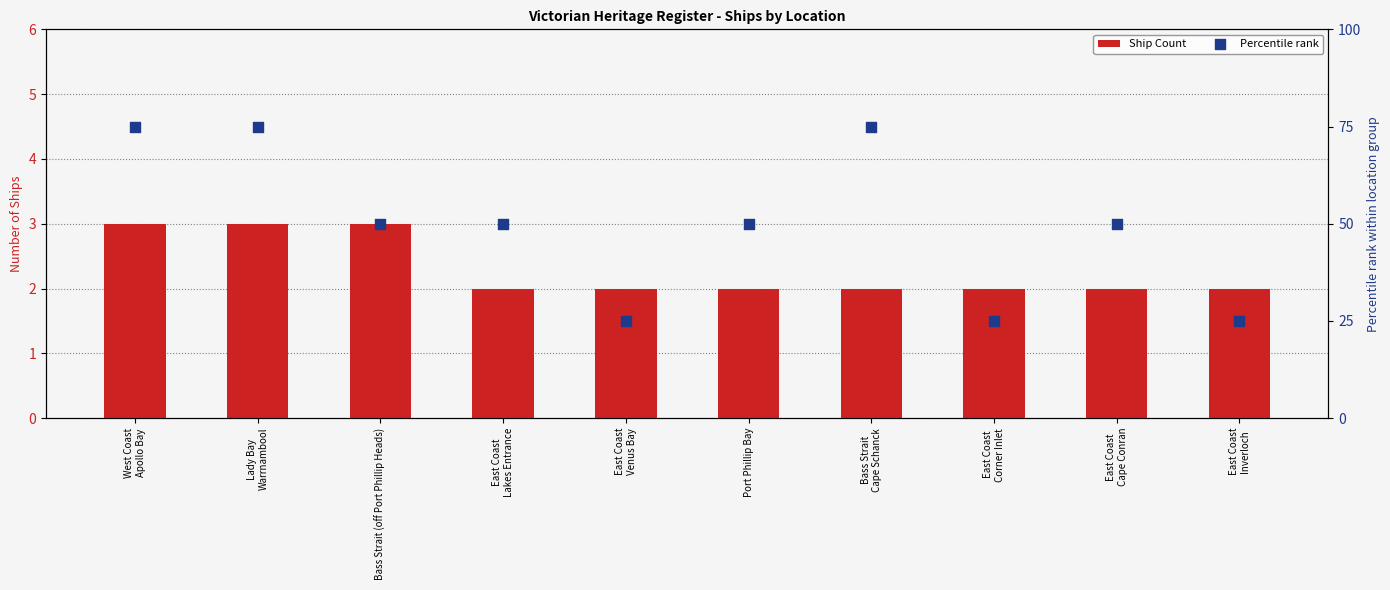

What is the total value across all series at East Coast
Corner Inlet?

27